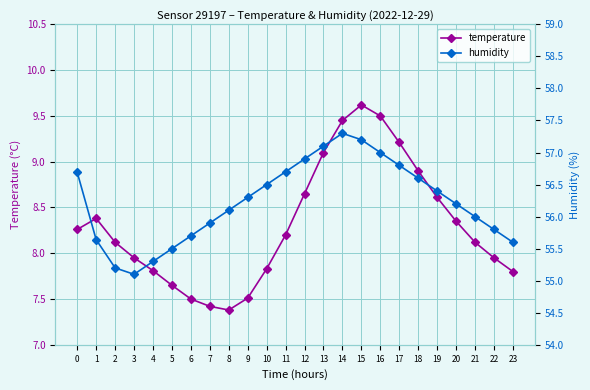

Is the value of temperature at 20 greater than the value of humidity at 19?

No